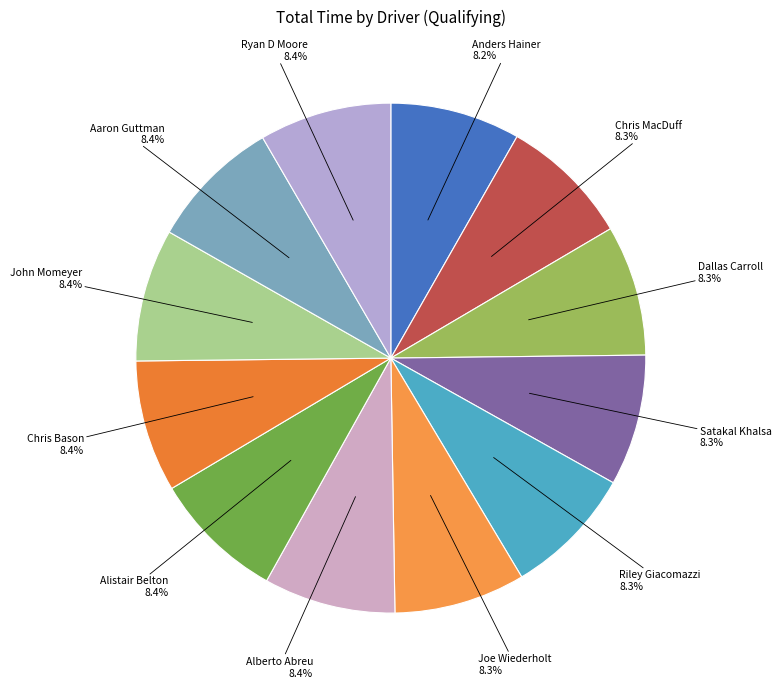

How many slices are in this pie chart?

12